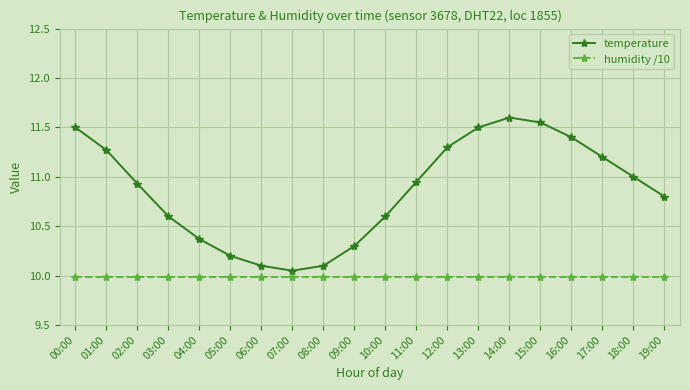

What are all the series names shown in the legend?

temperature, humidity /10